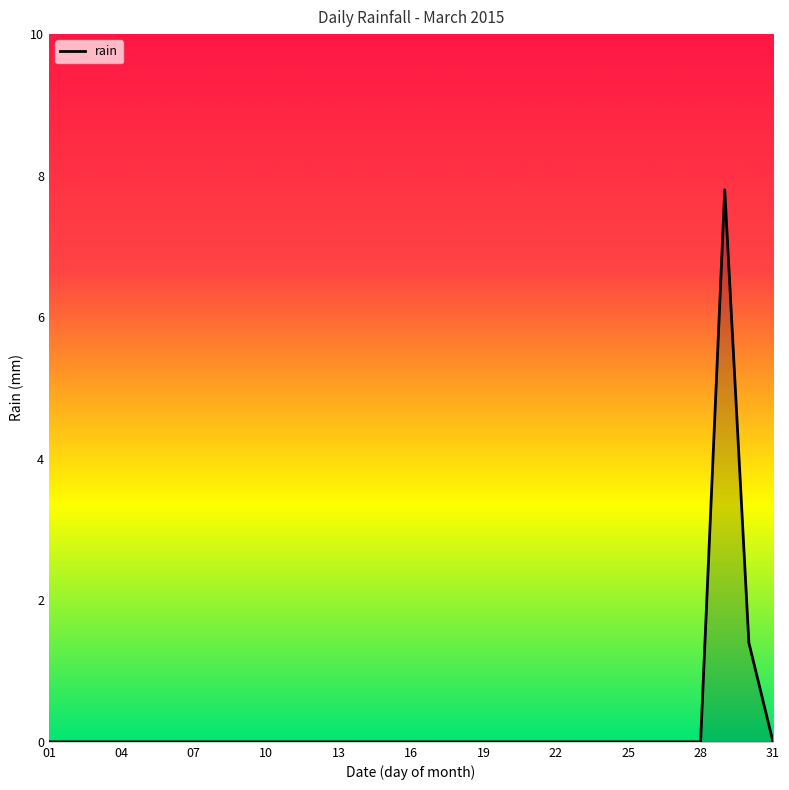

What is the difference between the maximum and second lowest values?

7.8